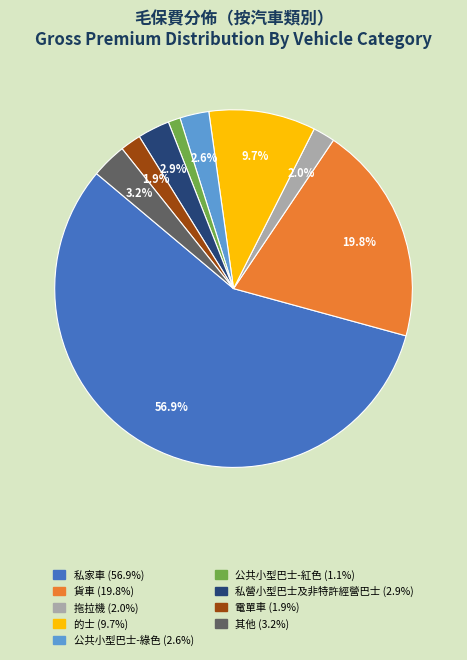

To the nearest percent, what is the average slice percentage?

11%